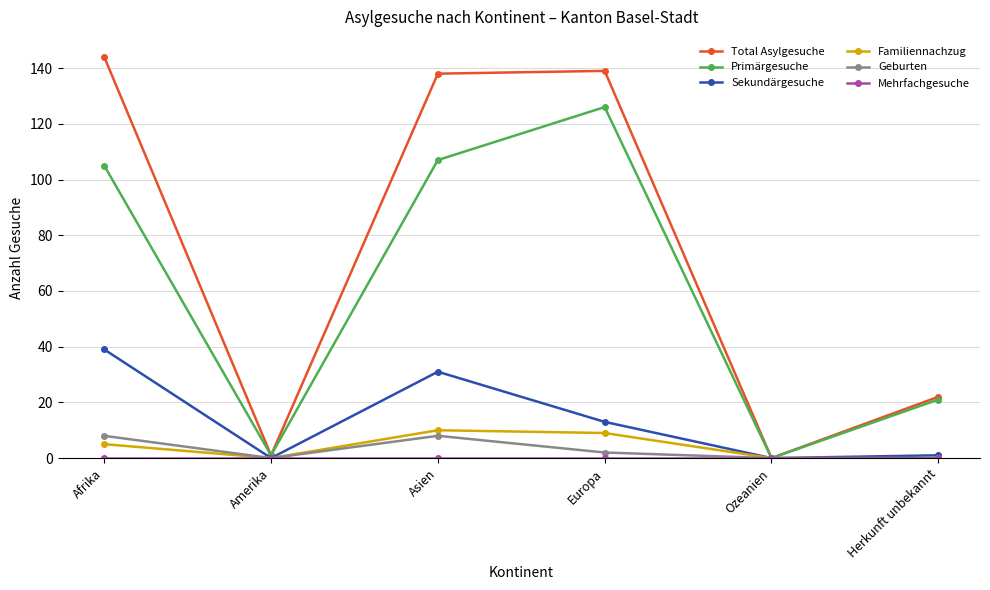

How many series are shown in this chart?

6